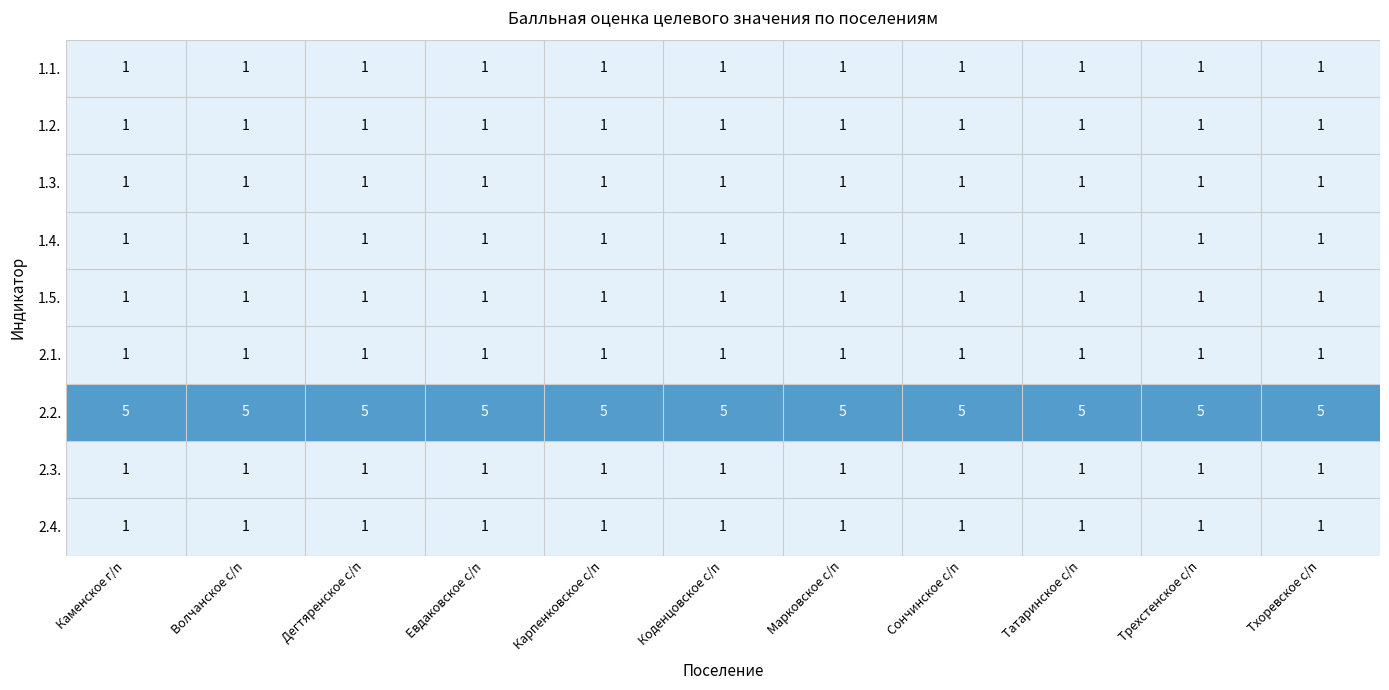

What is the difference between the highest and lowest values at Евдаковское с/п?

4